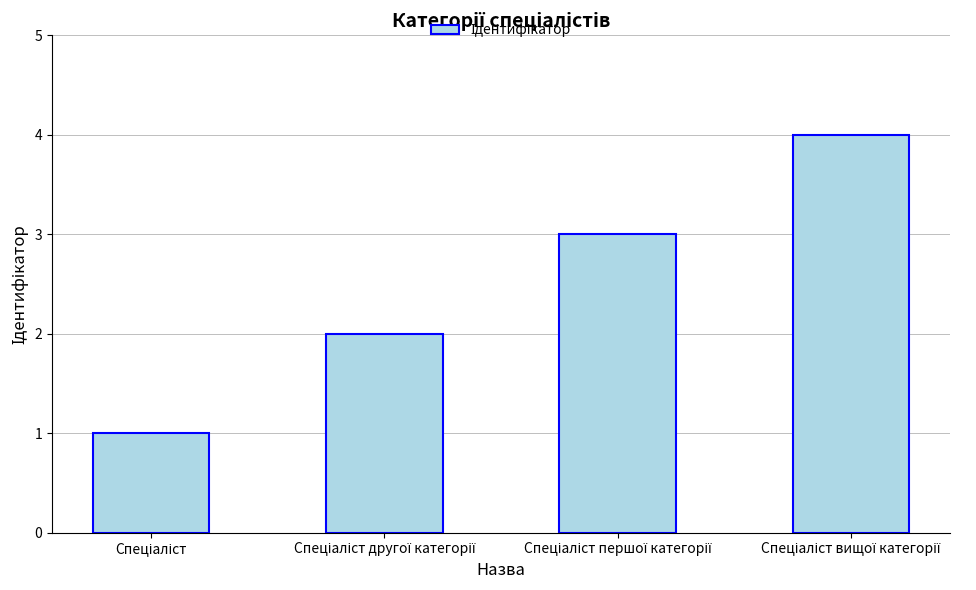

What is the difference between the maximum and minimum values?

3